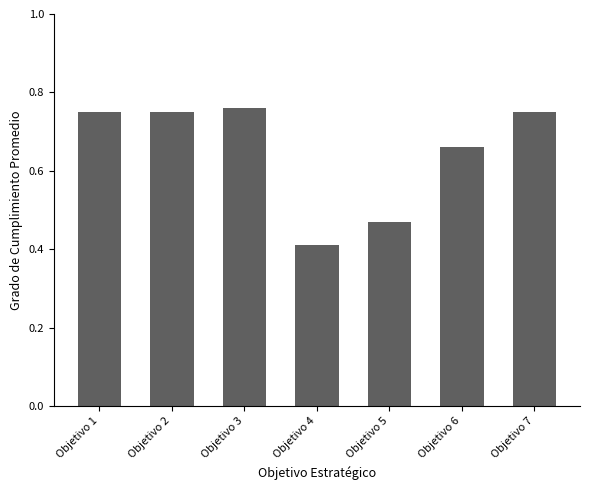

How many values are between 0 and 1?

7